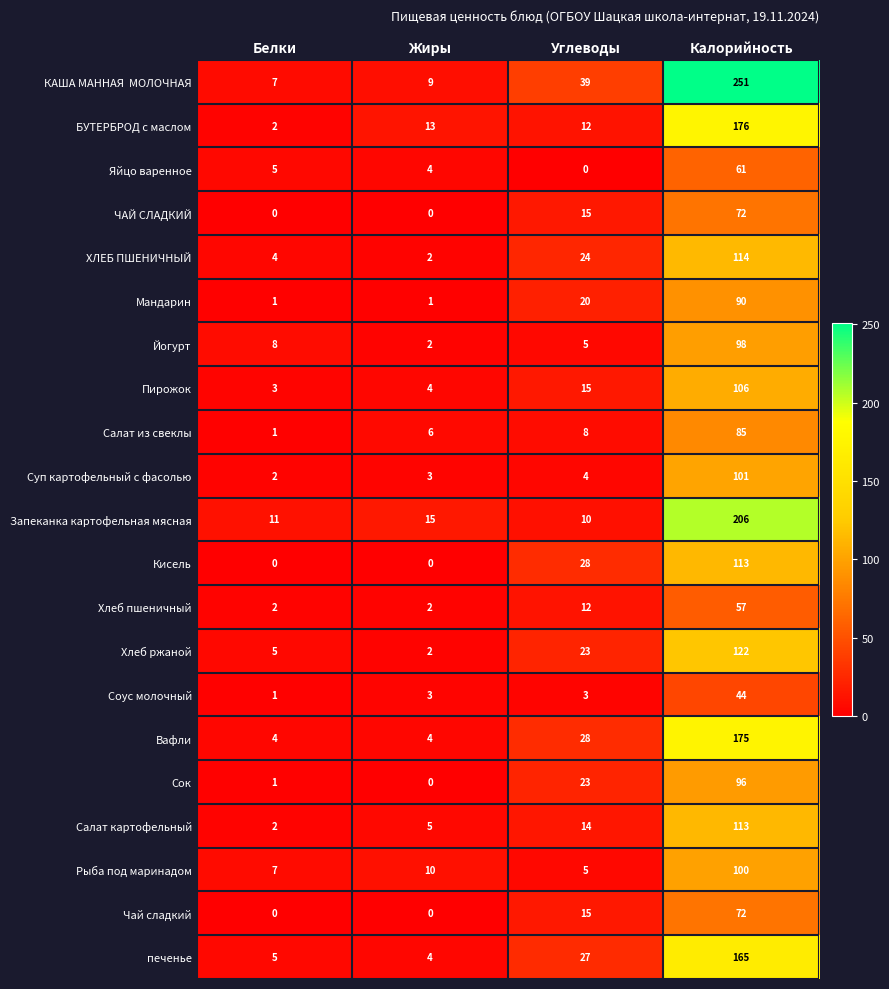

What is the difference between the second highest and minimum values in the БУТЕРБРОД с маслом series?

11